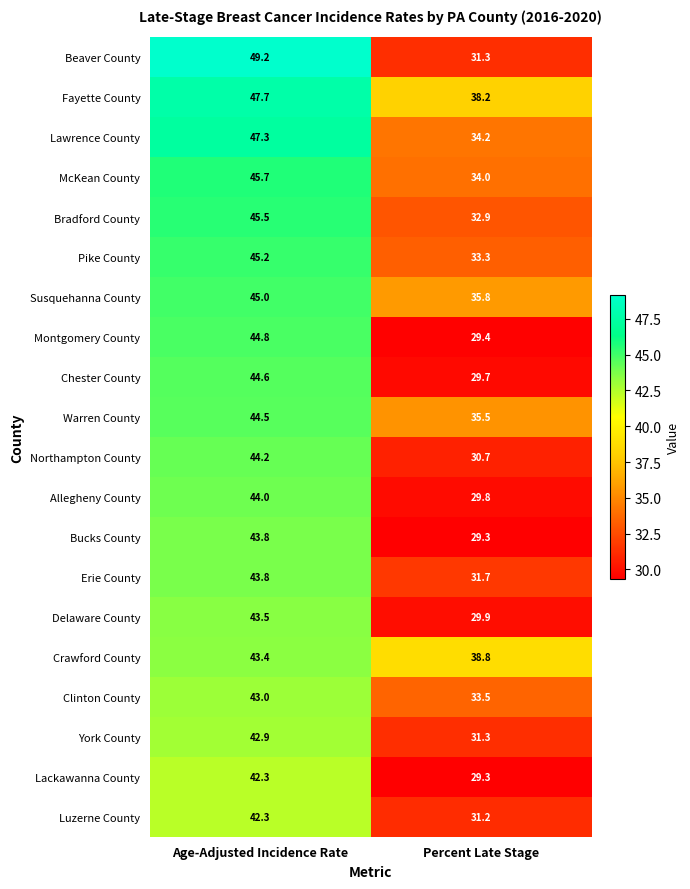

At which label is Bradford County closest to 39?

Percent Late Stage